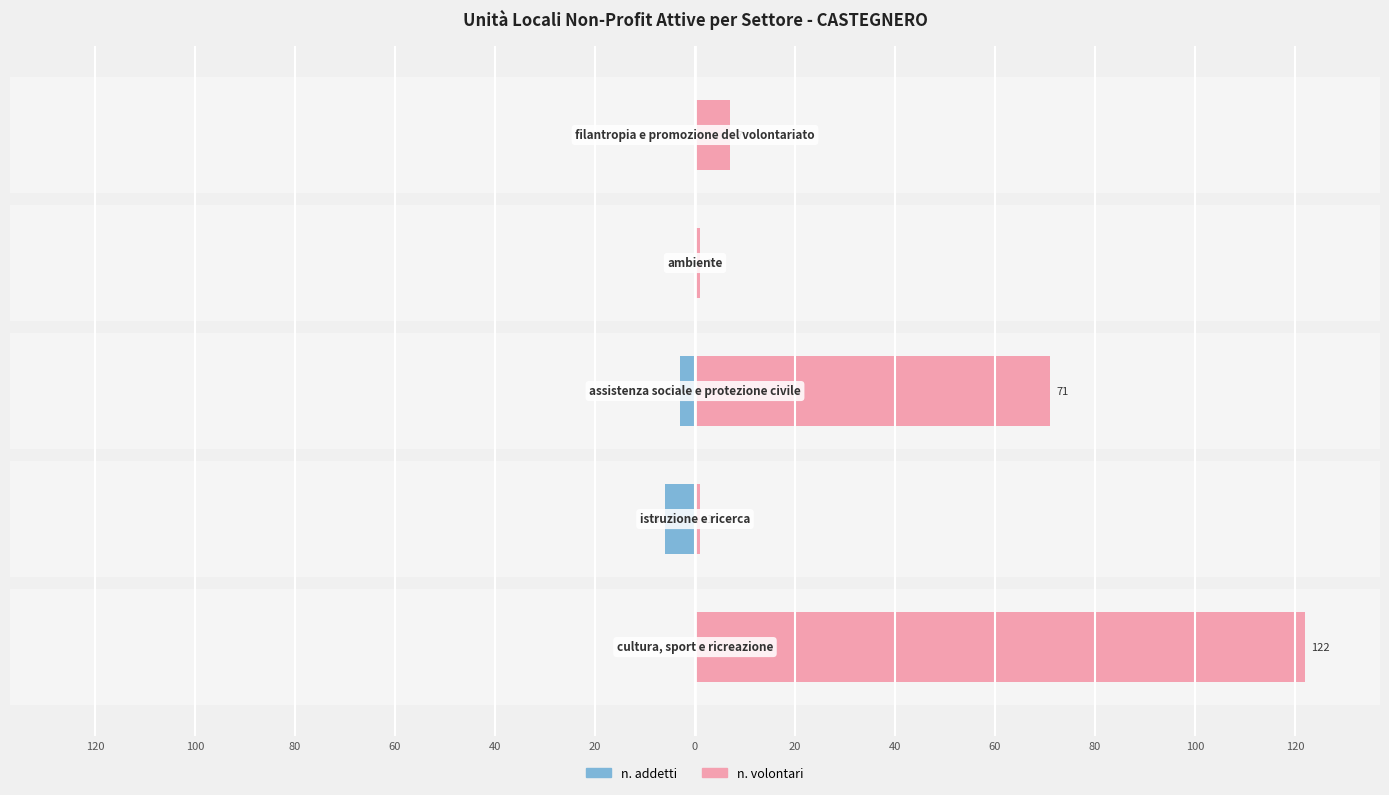

What is the value of the n. volontari bar at the 5th from the left?

7